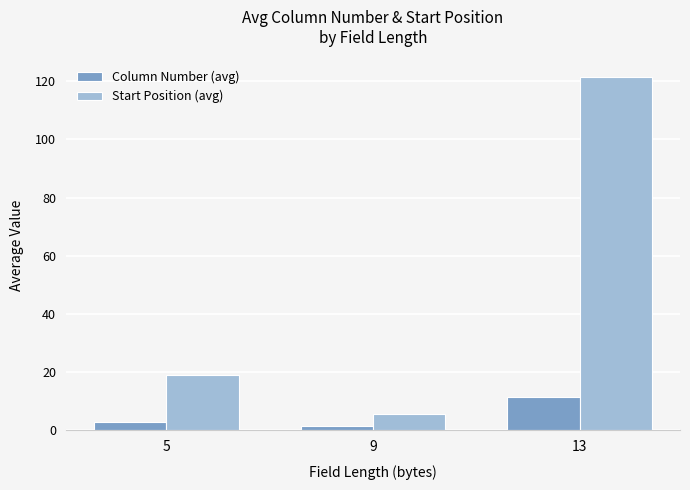

True or false: Column Number (avg) has a value of 11.5 at 13.

True